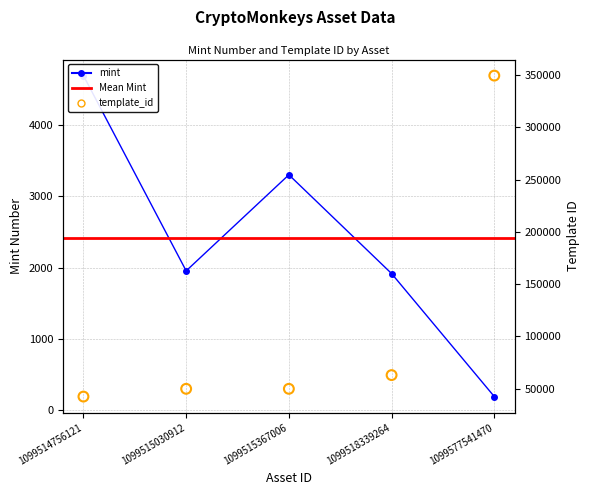

Which series has the widest spread of Y values?

template_id